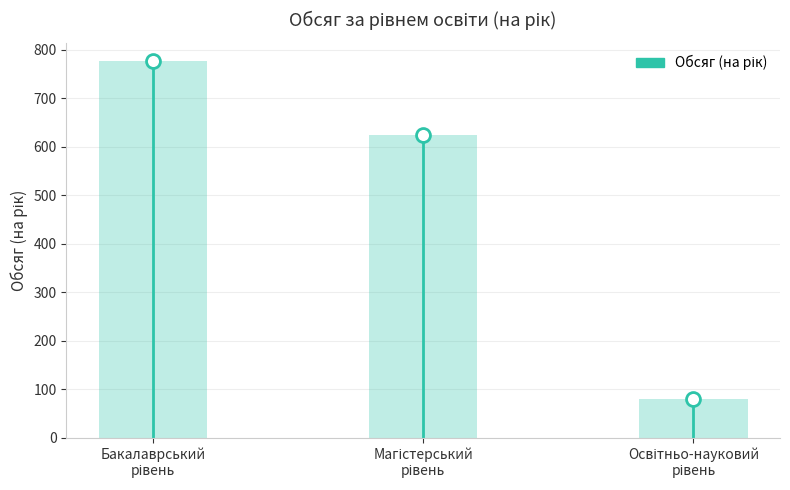

Which category has the lowest value across all series?

Освітньо-науковий рівень